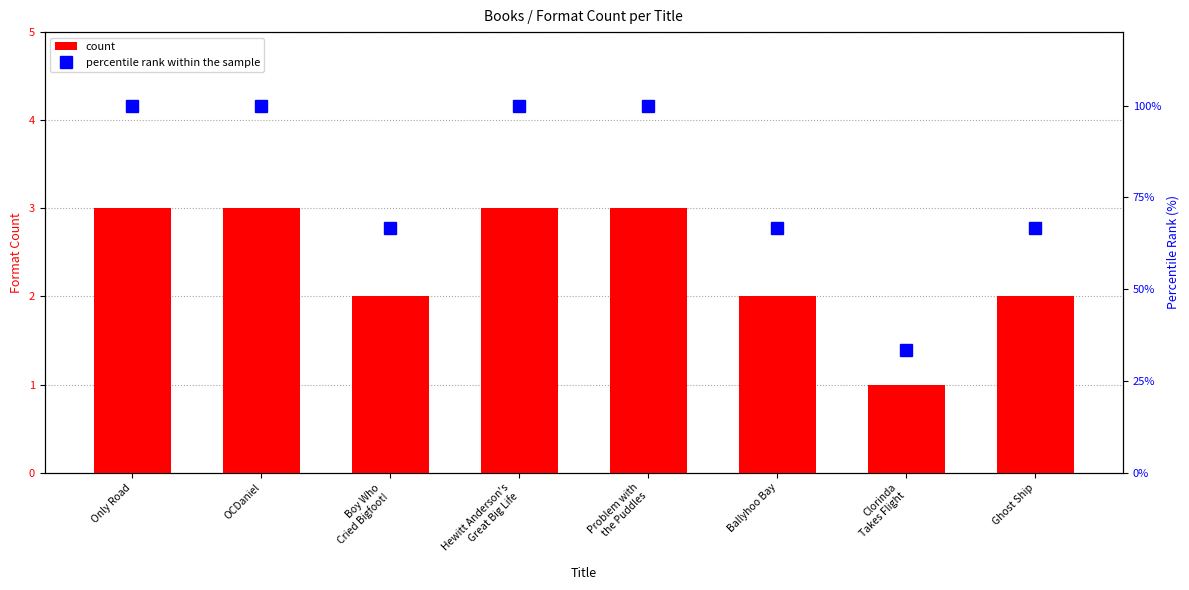

What is the label of the 1st bar from the right?

Ghost Ship